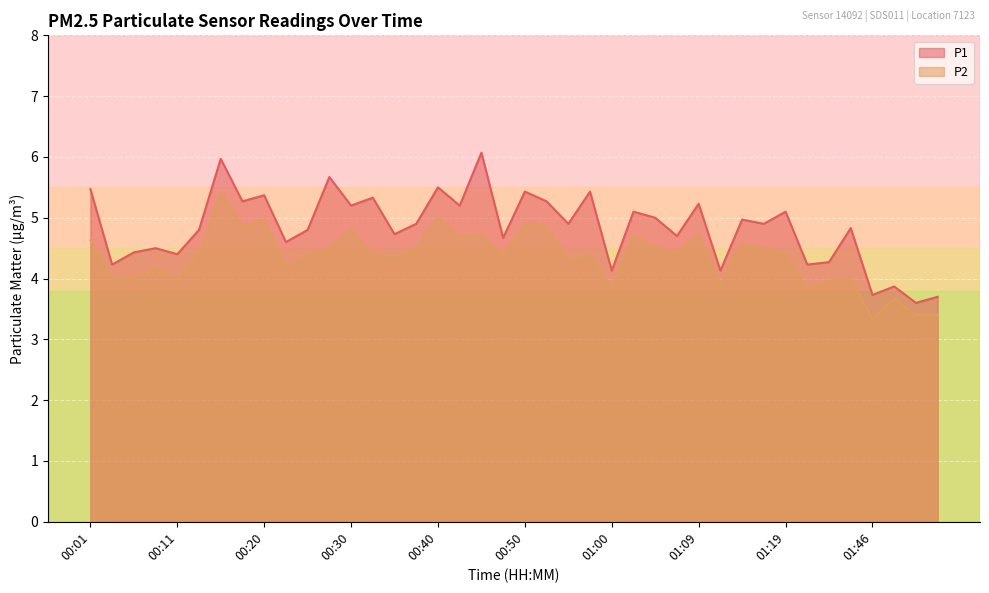

The P1 series shows 4.4 at 00:11. True or false?

True